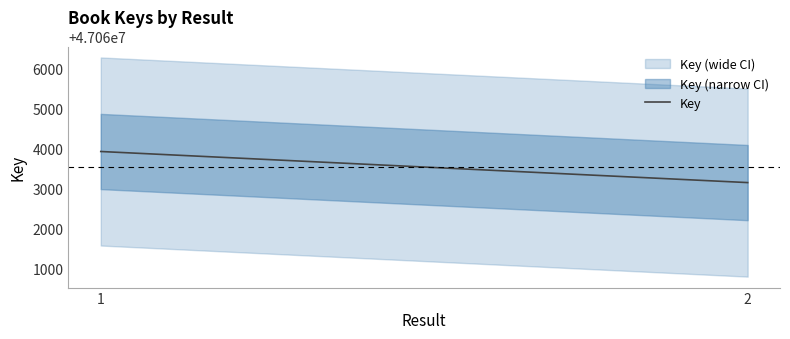

List the labels in order of value, largest first.

1, 2